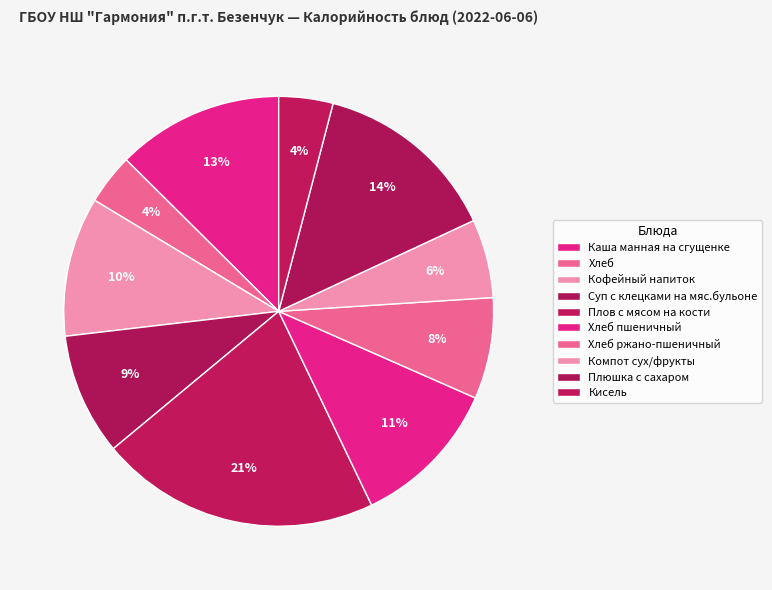

To the nearest percent, what is the average slice percentage?

10%